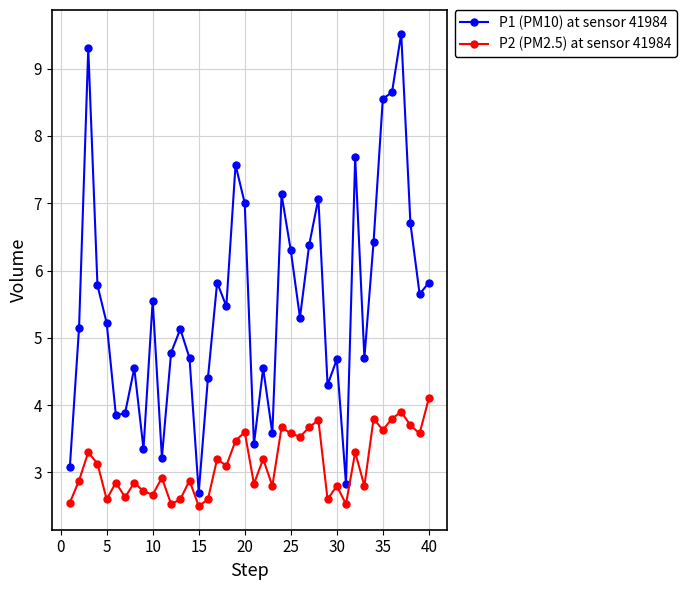

How many data points in P1 (PM10) at sensor 41984 are less than 5?

17